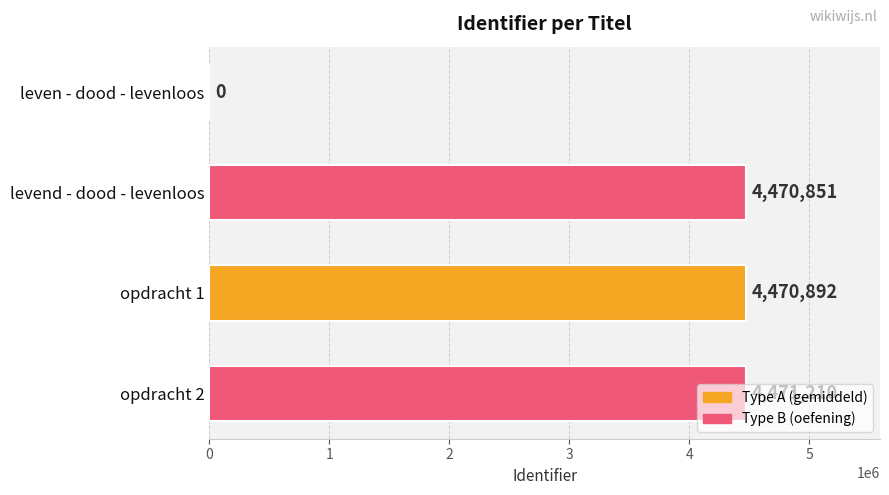

At which label is the value closest to 2235605?

levend - dood - levenloos